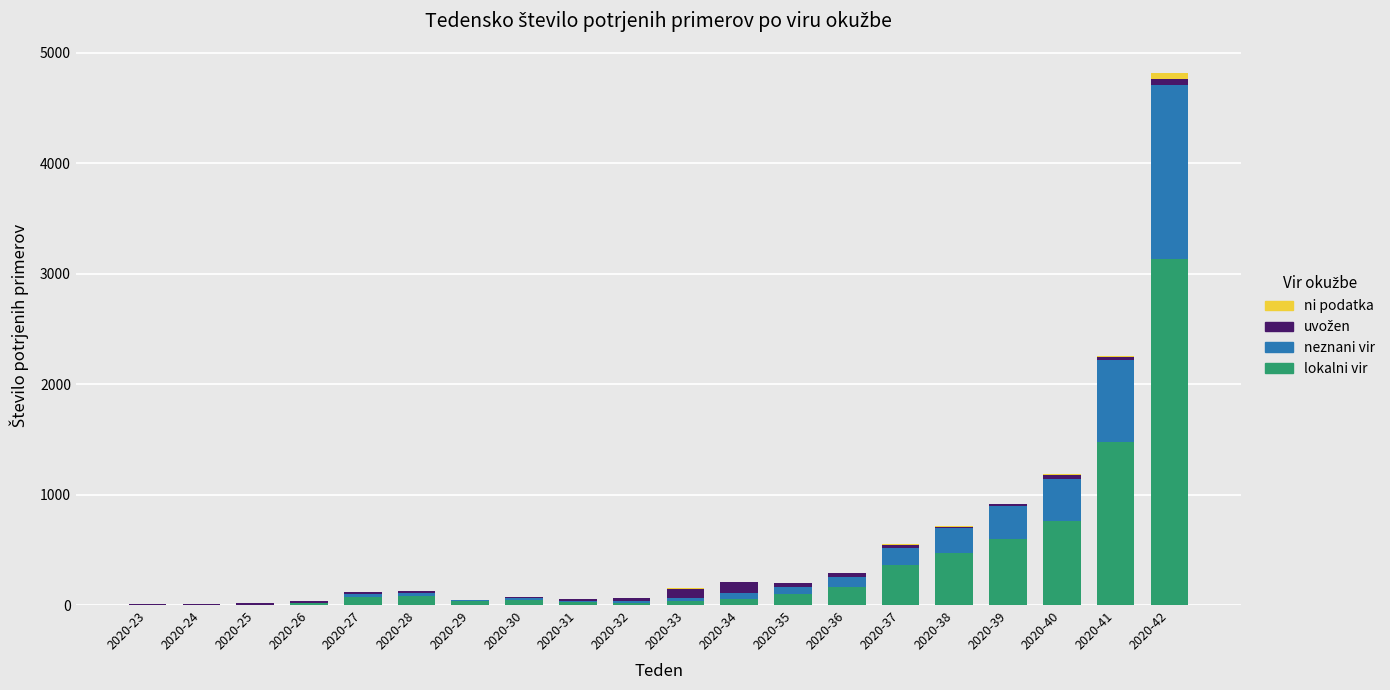

Where is lokalni vir nearest to the value 1568?

2020-41